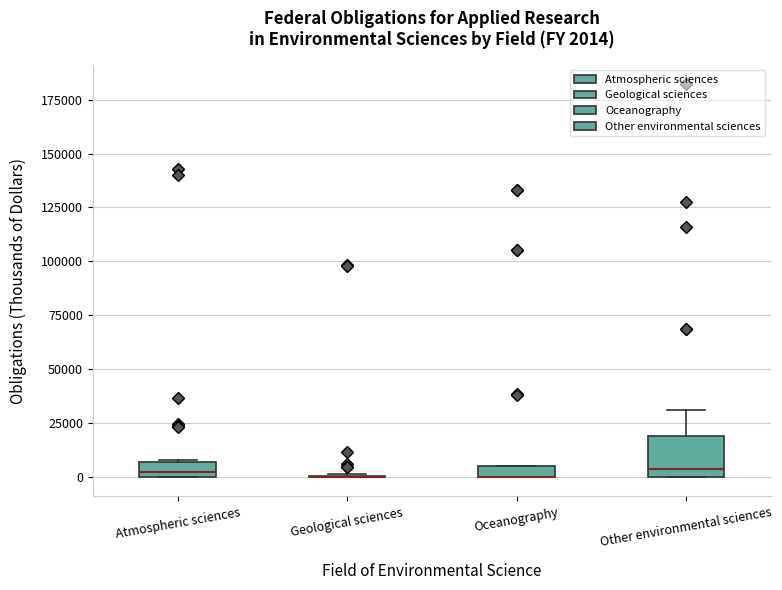

Which box is the tallest, from its lower edge to its upper edge?

Other environmental sciences